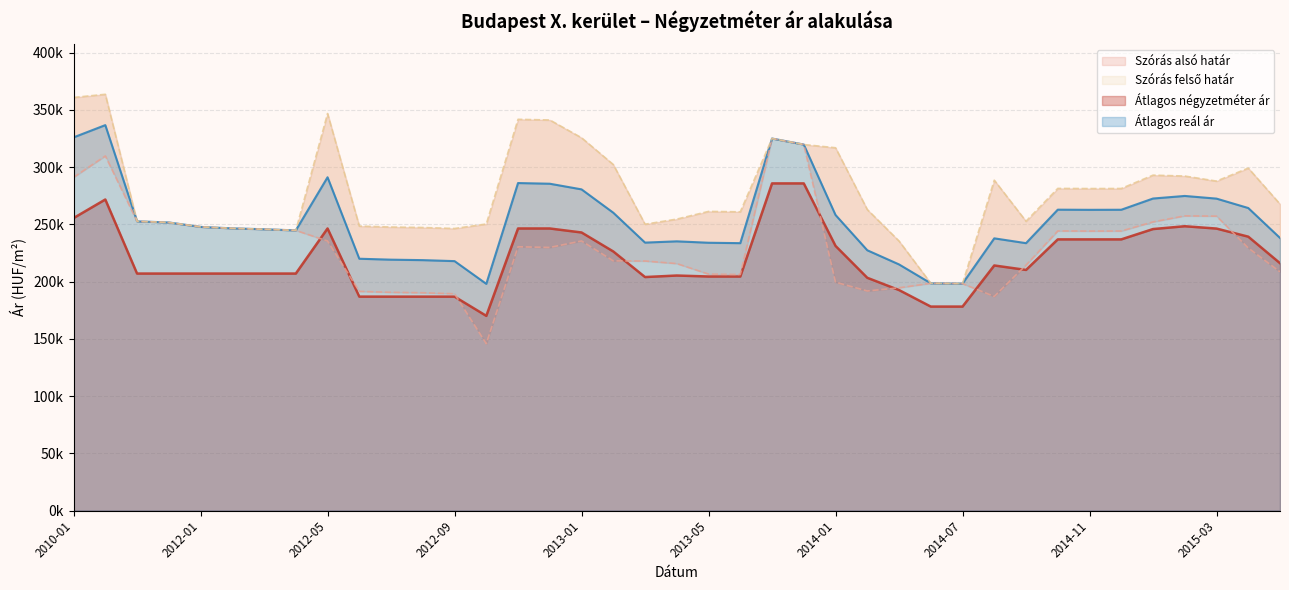

What is the smallest value displayed?

145728